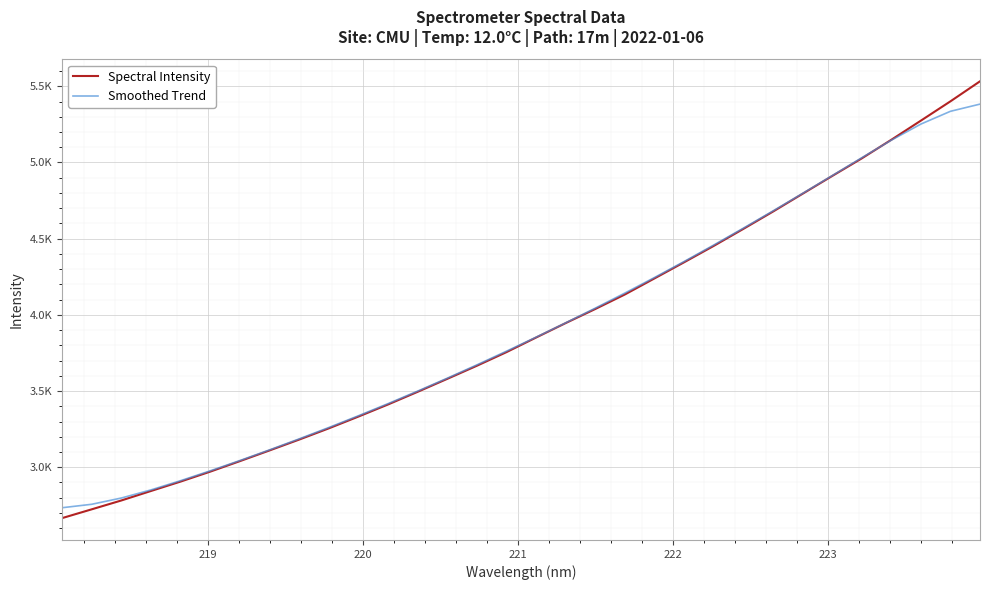

Which series has the largest total across all categories?

Spectral Intensity